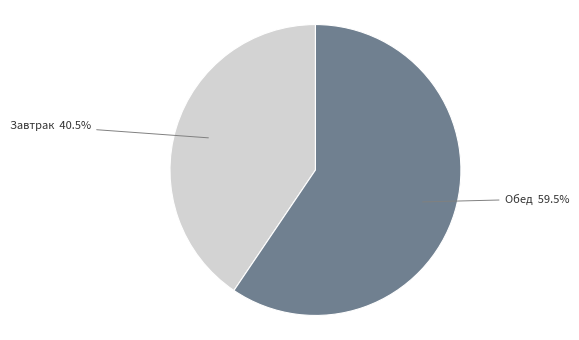

Combined, do Завтрак and Обед account for over 50%?

Yes